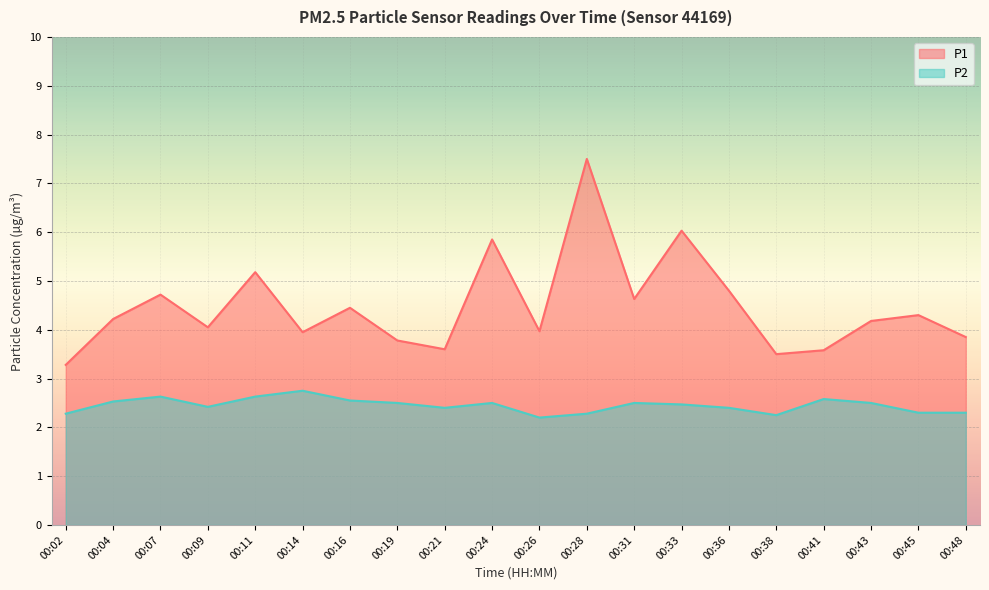

What is the average value of the P2 series?

2.4